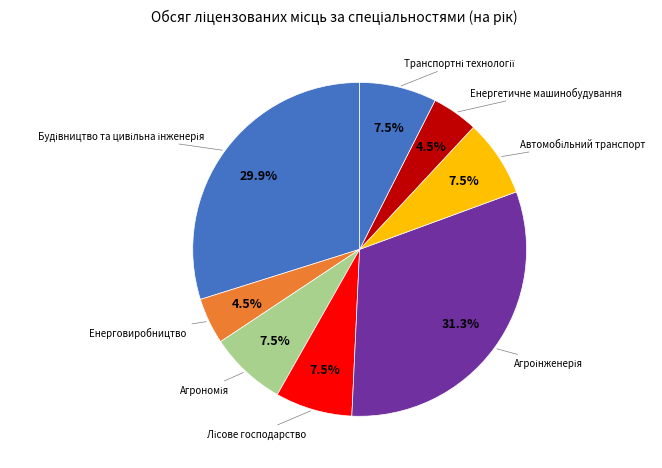

Count the number of slices in the pie.

8